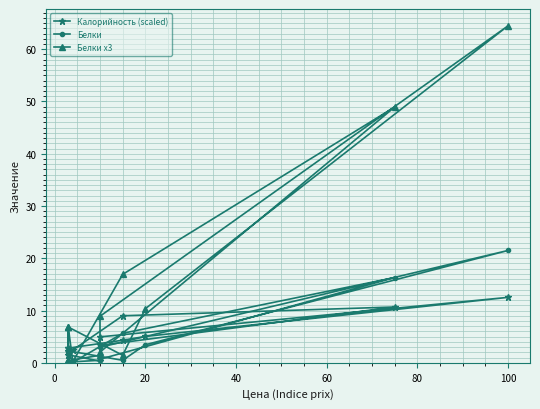

In Белки, how many points are higher than both neighbors (excluding endpoints)?

4